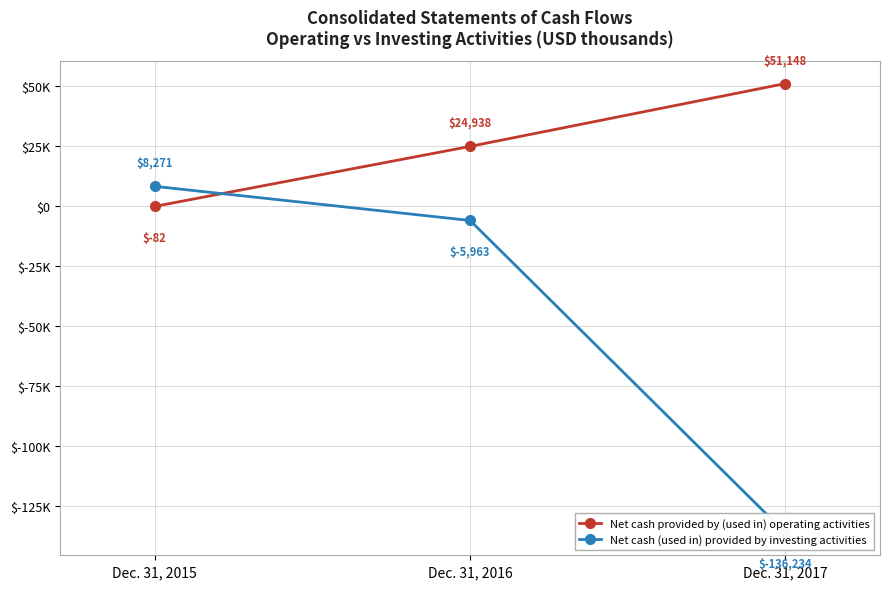

What is the value of the Net cash (used in) provided by investing activities point at the 2nd from the left?

-5963